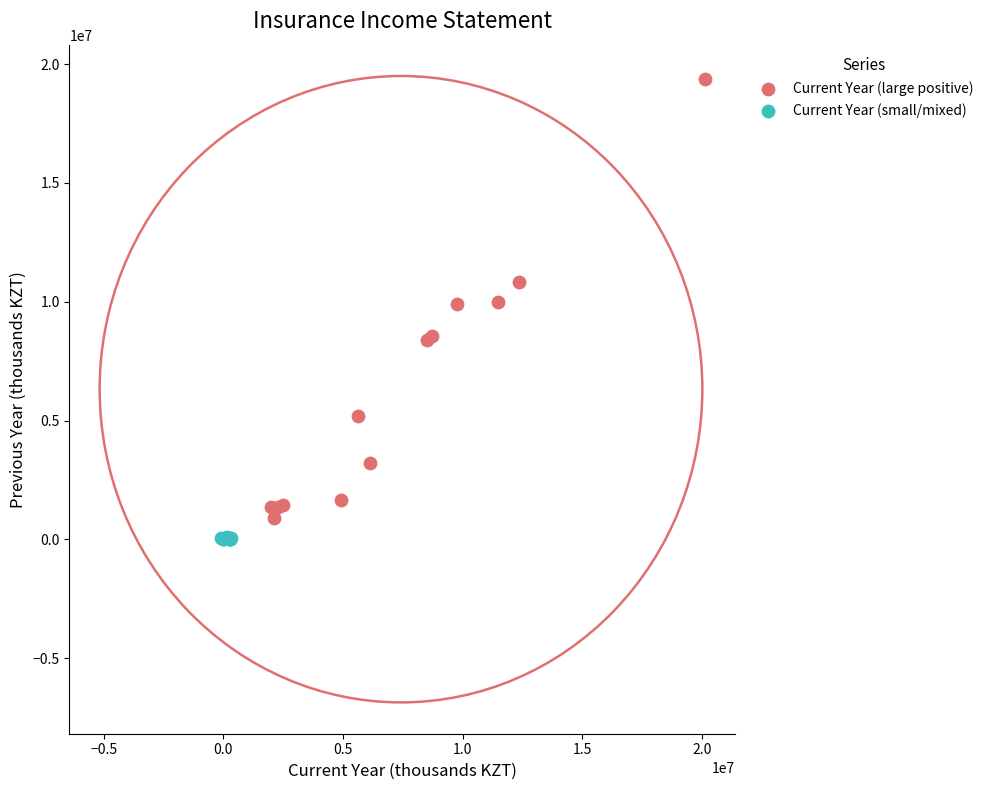

Which series reaches the minimum Y coordinate?

Current Year (small/mixed)